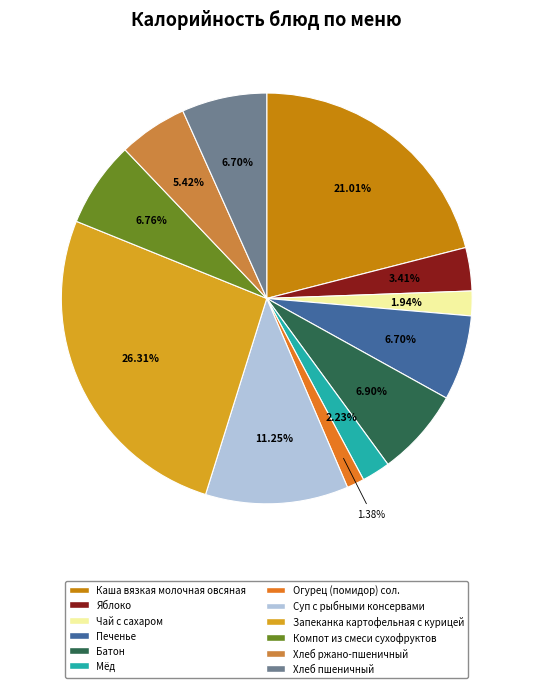

To the nearest percent, what is the difference between the Суп с рыбными консервами and Каша вязкая молочная овсяная slice percentages?

10%